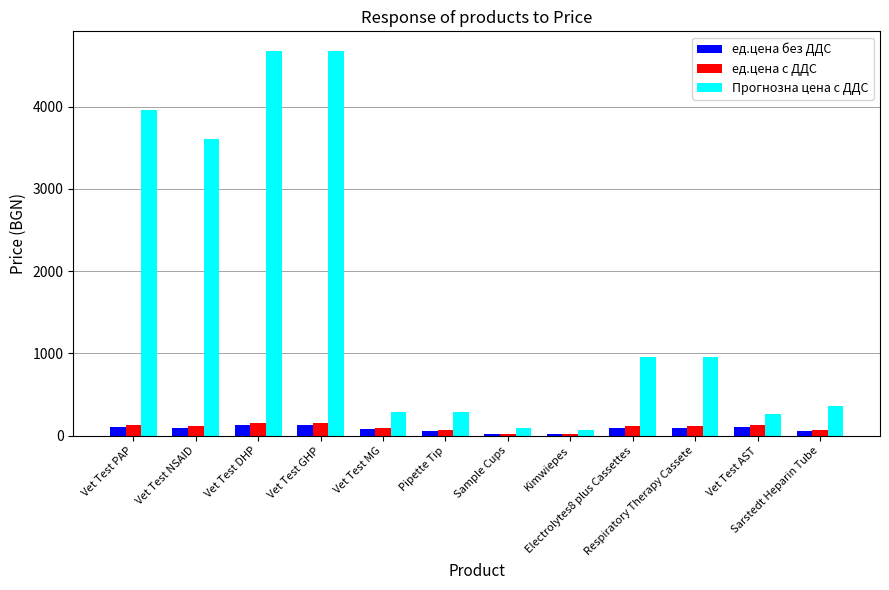

What is the average value of the ед.цена с ДДС series?

102